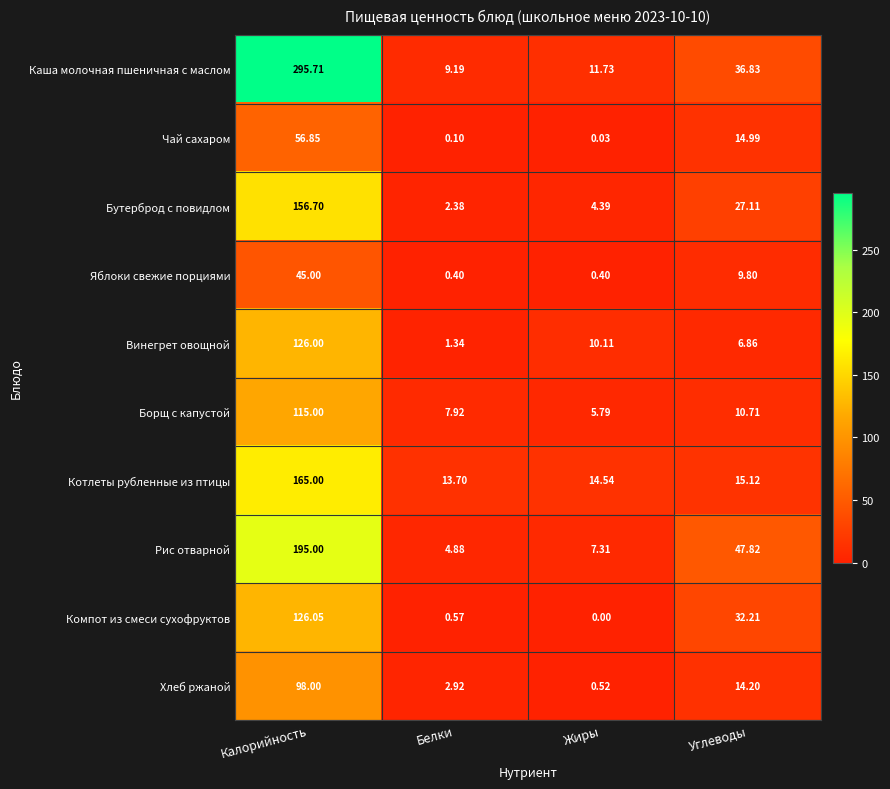

Rank the categories by Рис отварной value from lowest to highest.

Белки, Жиры, Углеводы, Калорийность